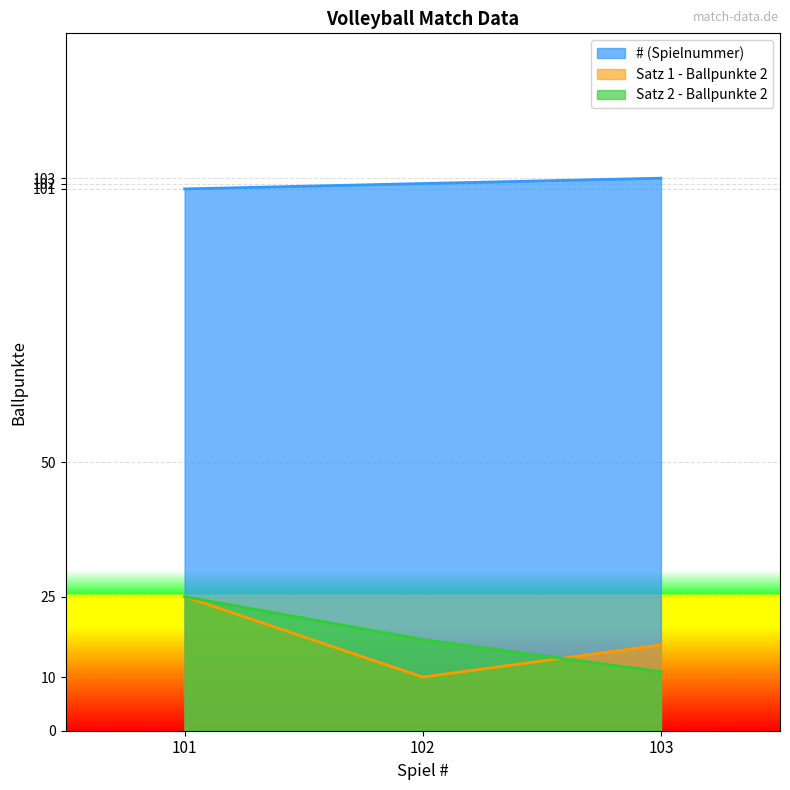

At which category is the sum across all series the highest?

101